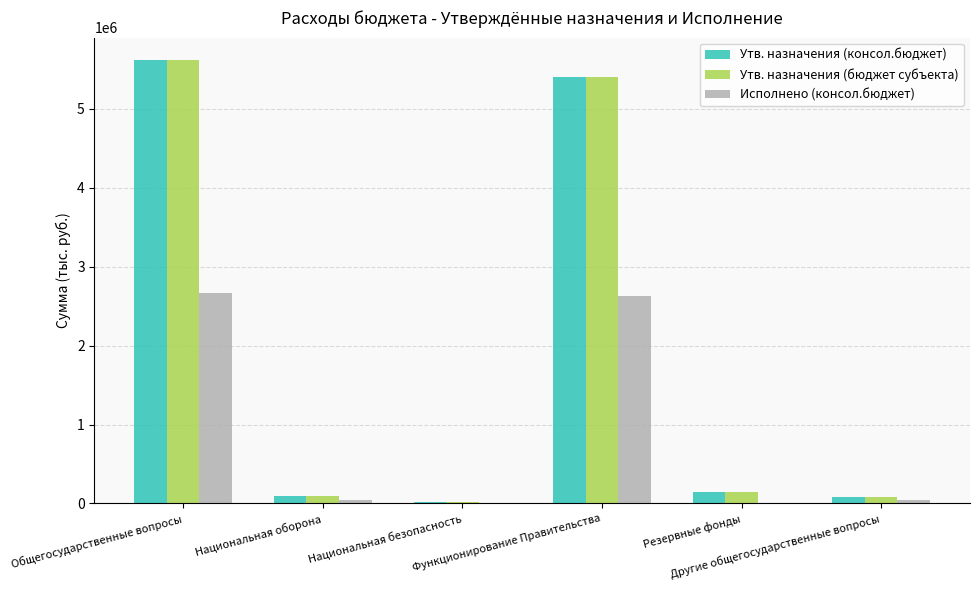

What is the maximum value for Утв. назначения (консол.бюджет)?

5619500.0